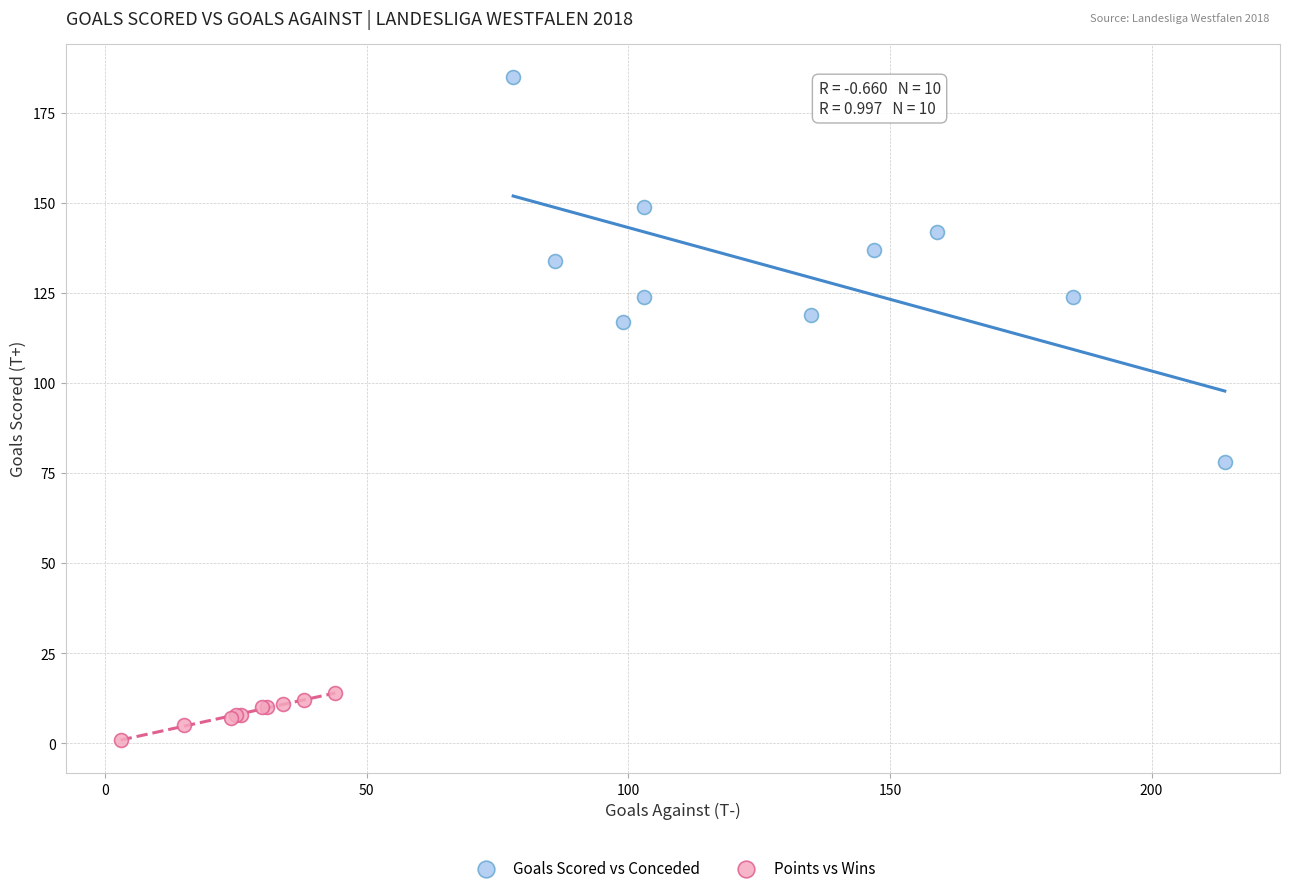

Which series has the largest Y range (max minus min)?

Goals Scored vs Conceded